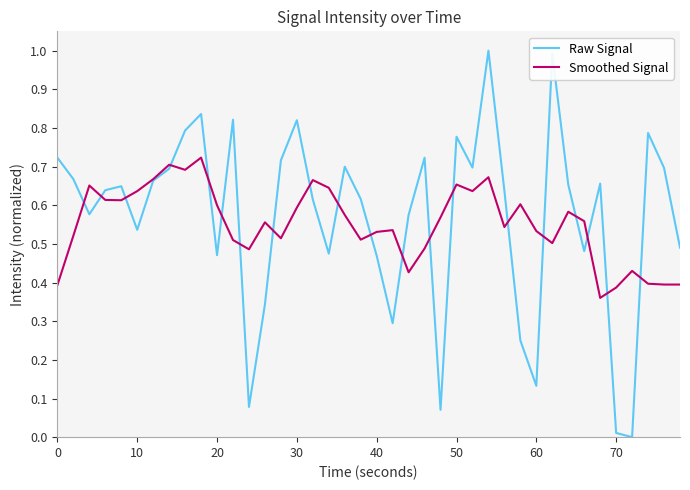

Rank the series by their average value, from lowest to highest.

Smoothed Signal, Raw Signal